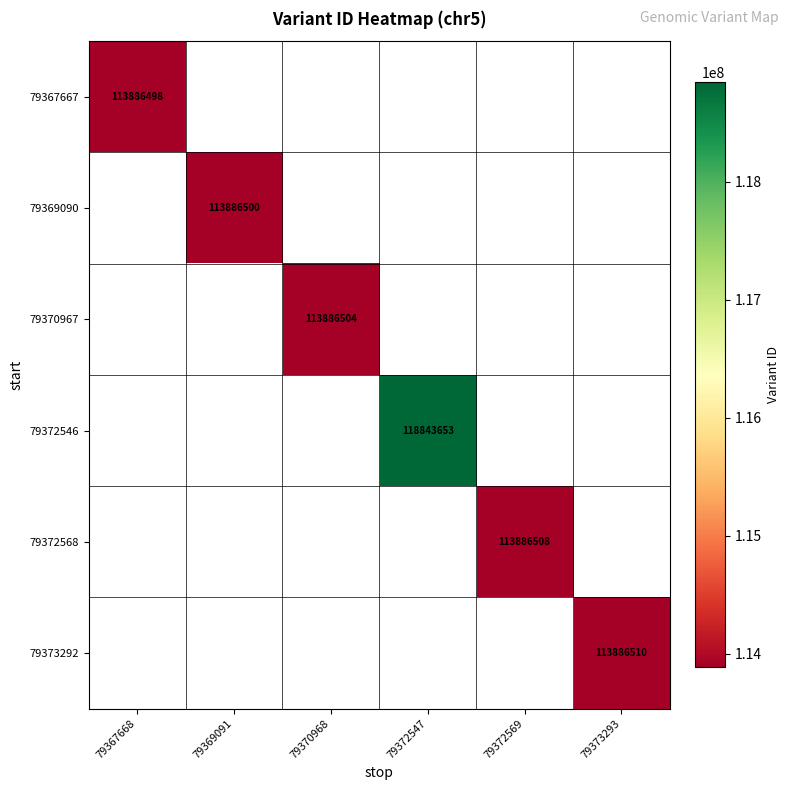

Count the number of data series in this chart.

6